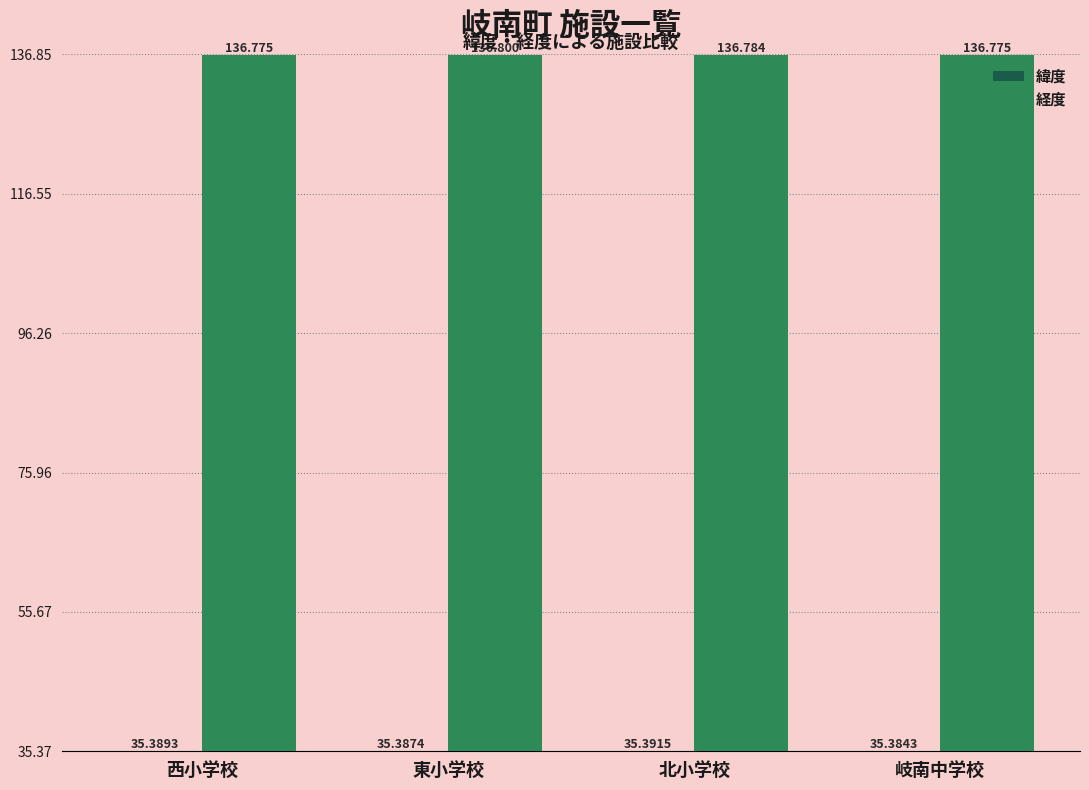

What is the label of the 3rd bar from the right?

東小学校